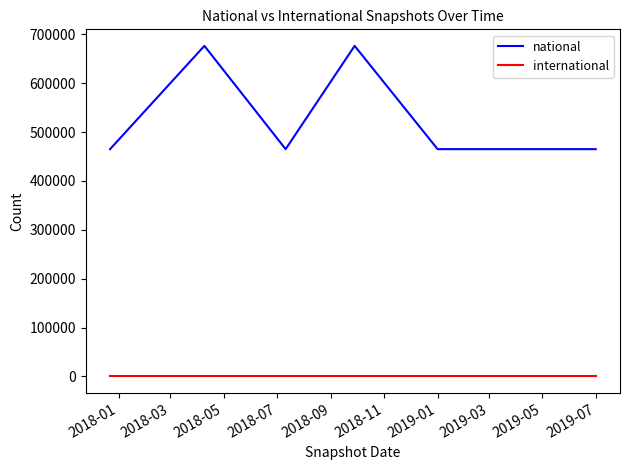

What are all the series names shown in the legend?

national, international